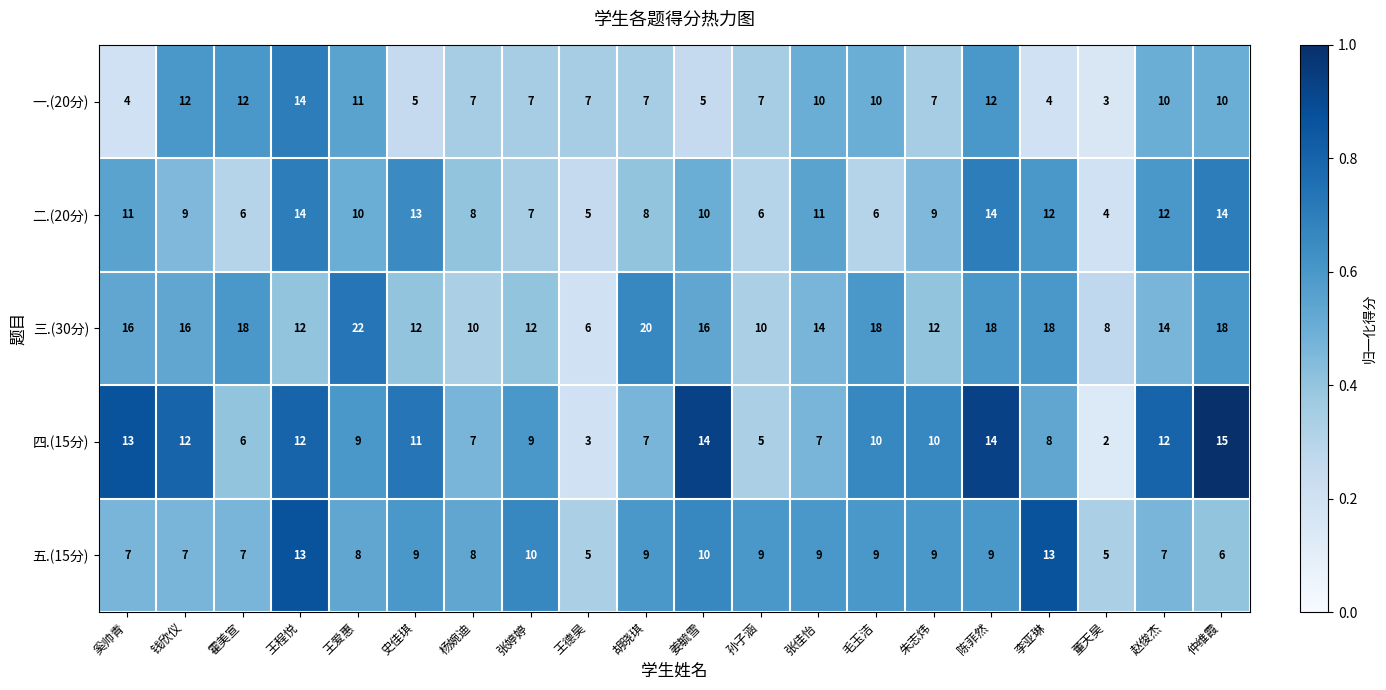

At how many categories does at least one series exceed 5?

20